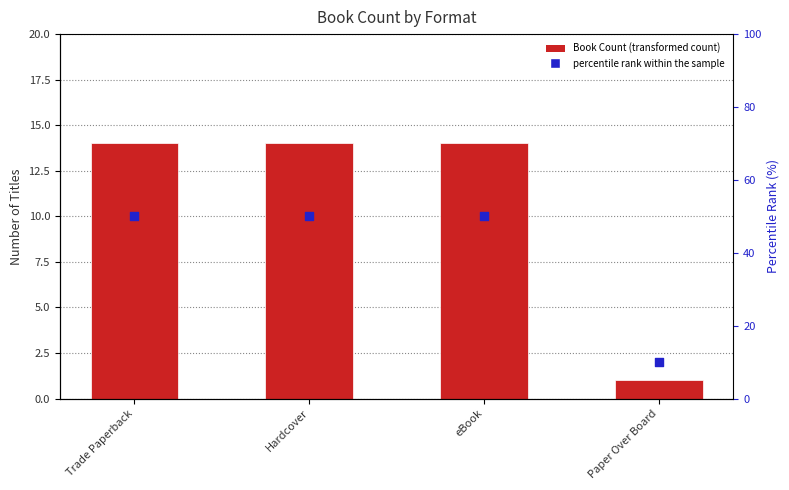

At how many categories does at least one series exceed 26?

3